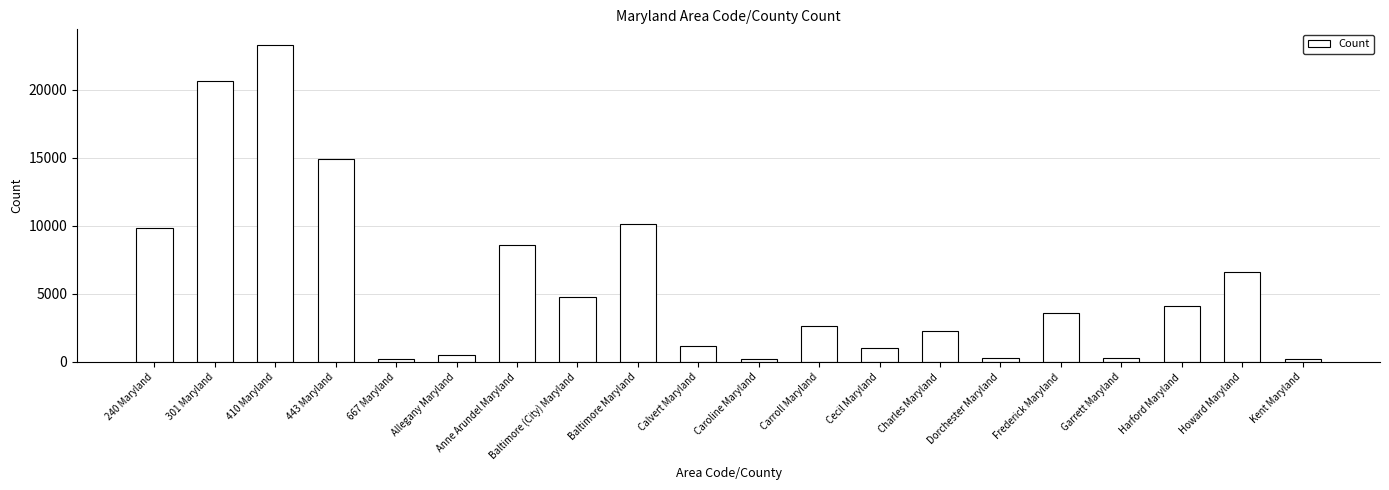

What is the difference between the second highest and second lowest values?

20426